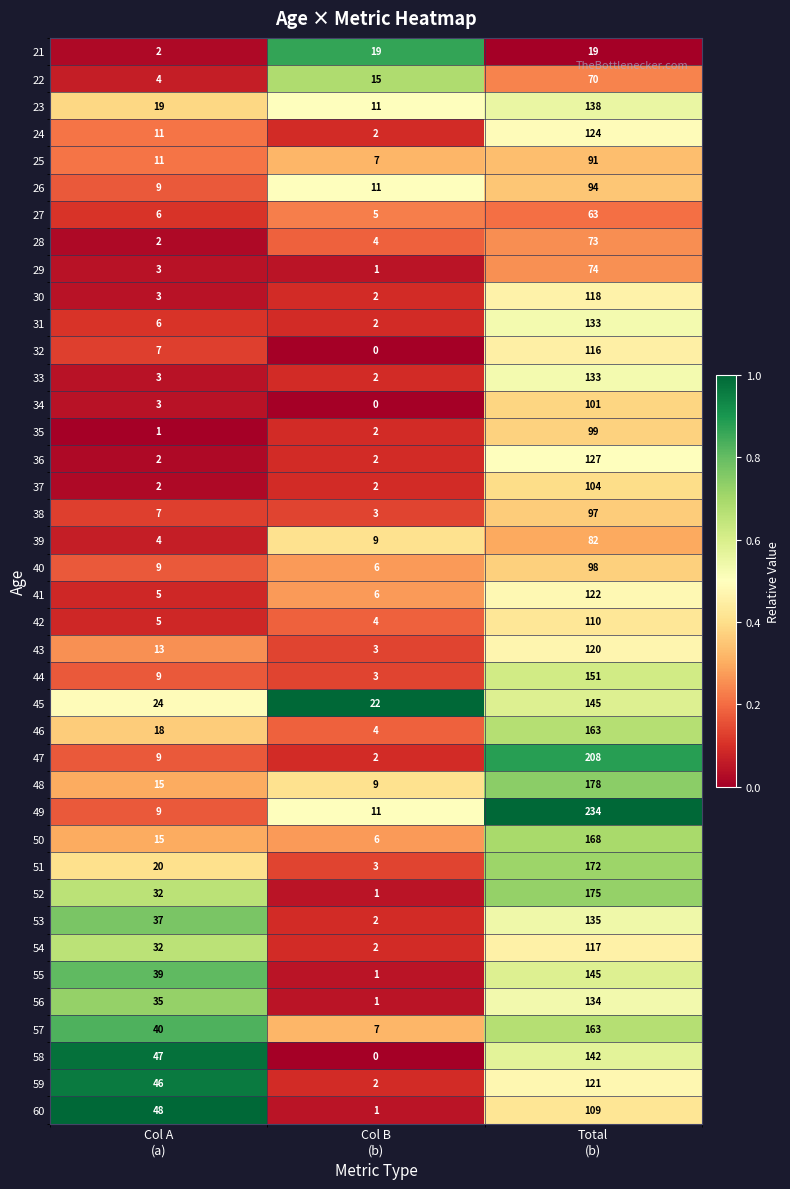

How many 52 values are between 1 and 175?

3